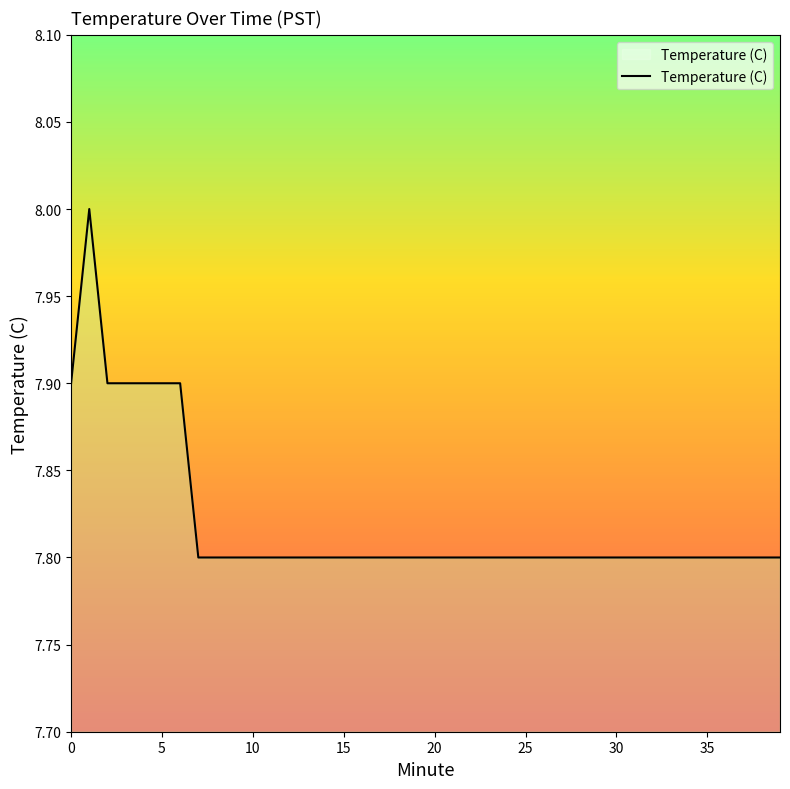

How many lines are shown in the chart?

1